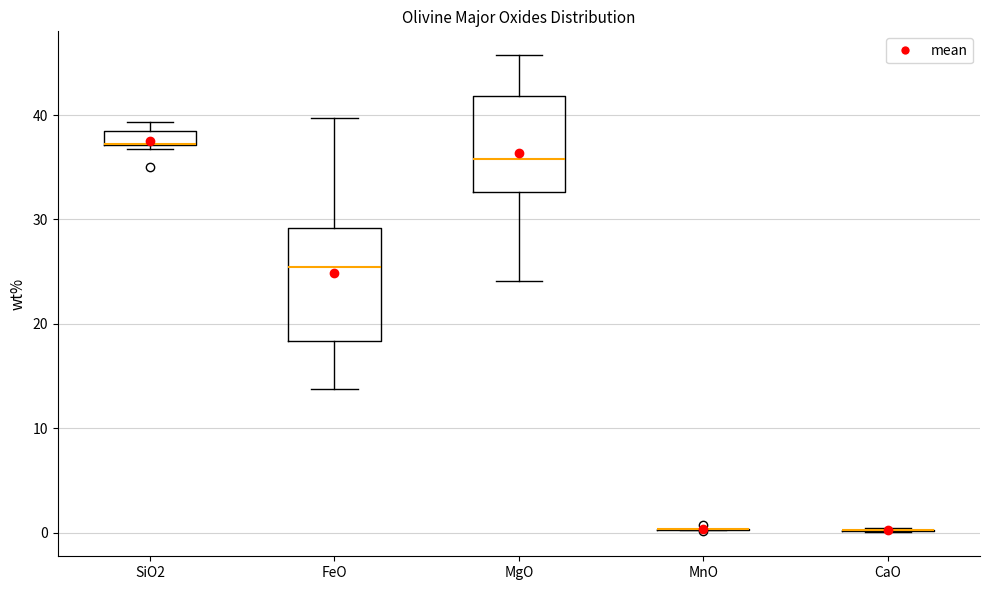

Comparing the boxes themselves (not the whiskers), which one is the tallest?

FeO